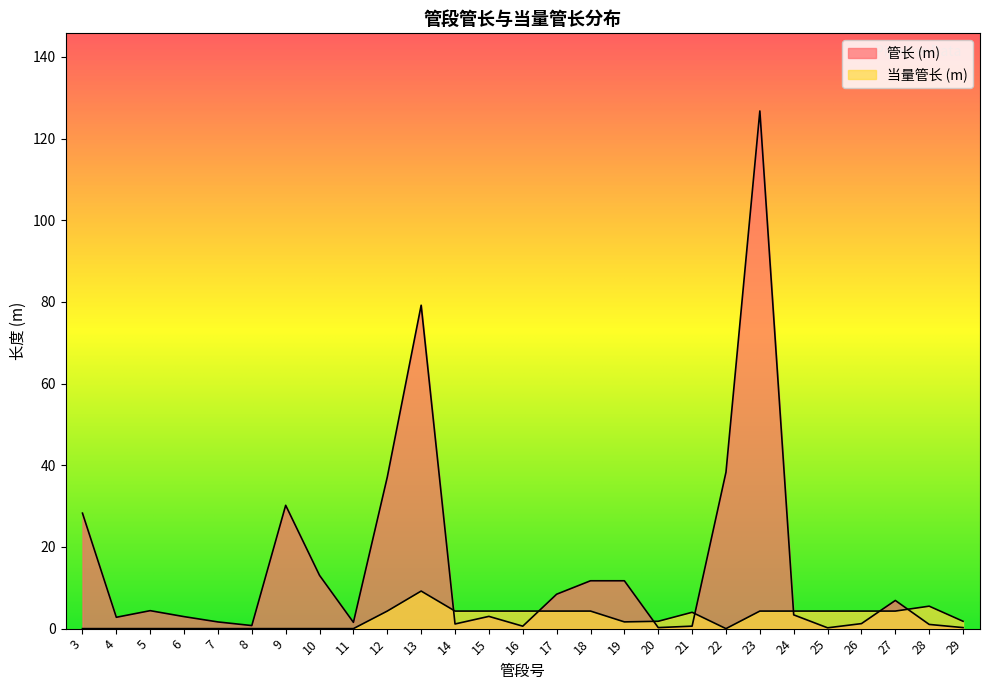

Where is the first local minimum for 管长 (m)?

4